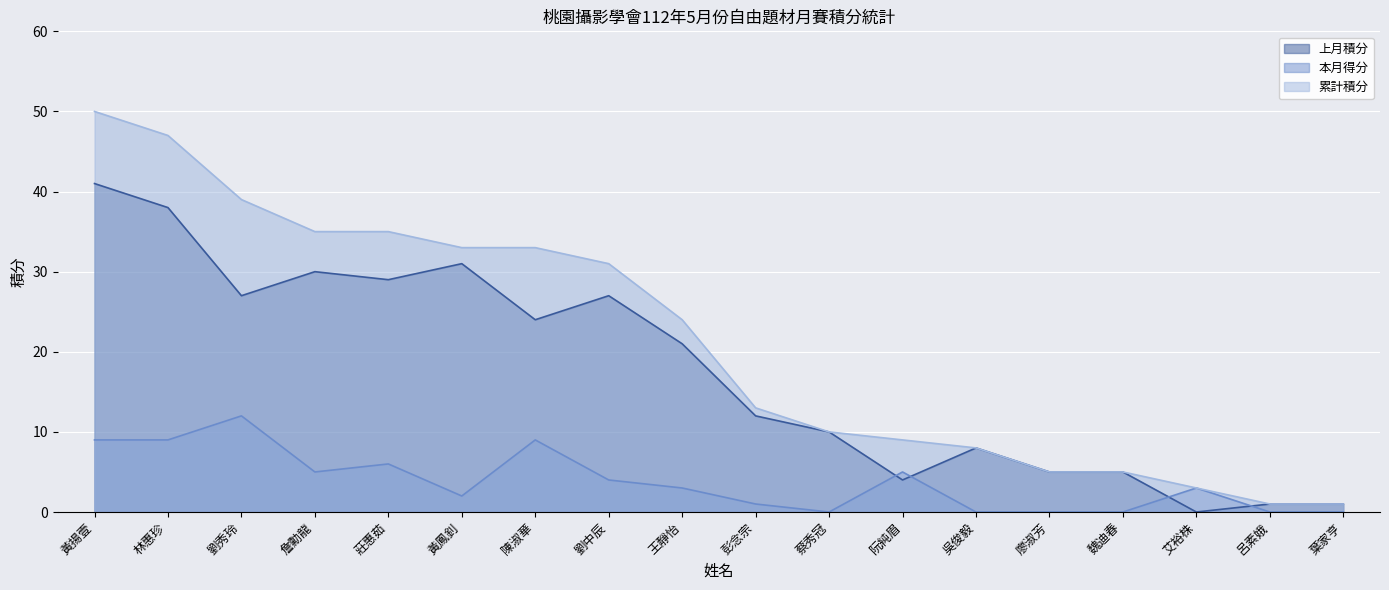

What are all the series names shown in the legend?

上月積分, 本月得分, 累計積分